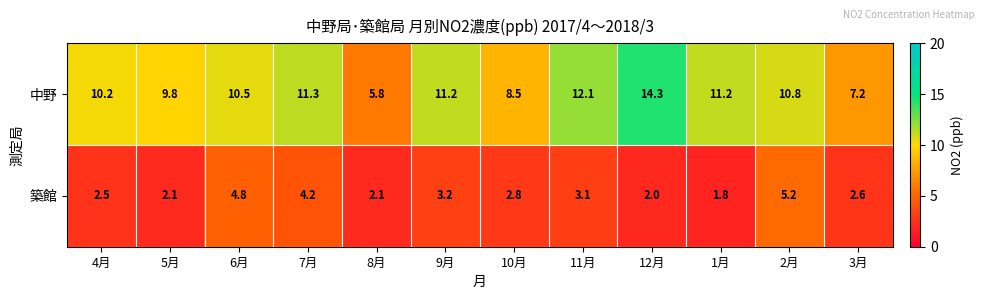

What is the lowest value of the 築館 series?

1.8